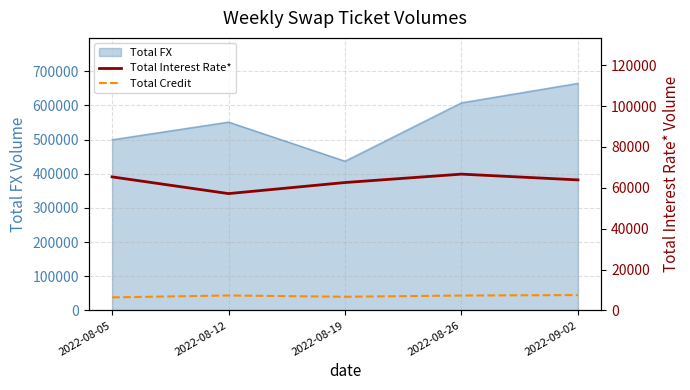

The value of Total Credit at 2022-08-05 is 6363. True or false?

True